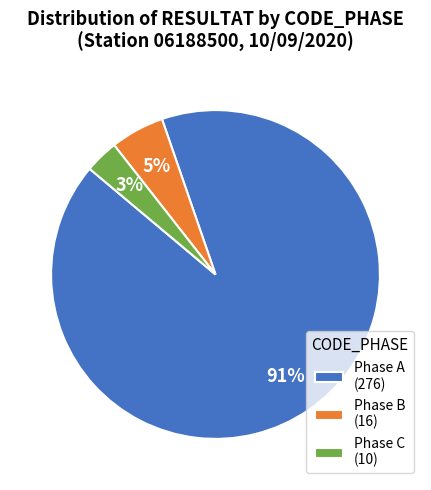

Is it true that Phase A (276) is 99% of the pie?

False